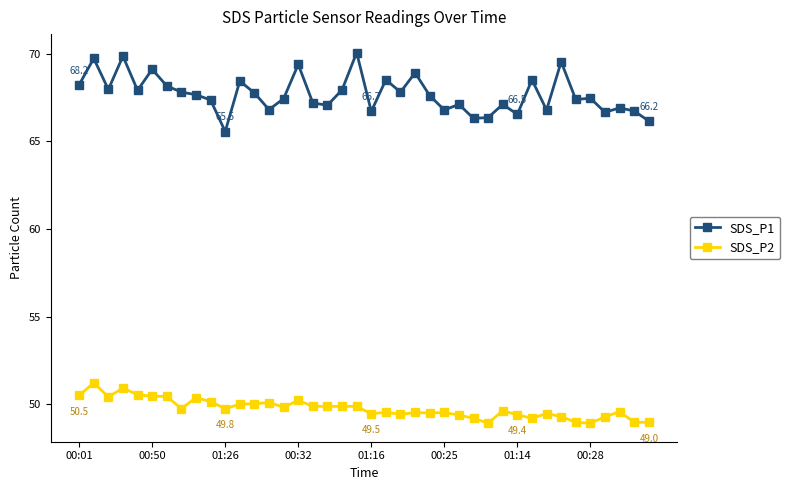

Which series has the largest range (max minus min)?

SDS_P1